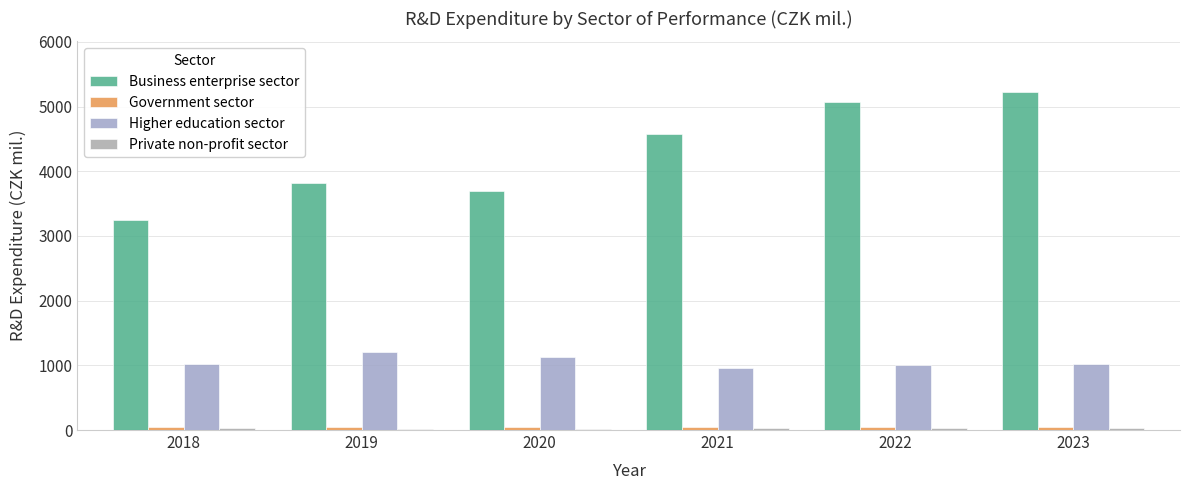

Which series has the largest range (max minus min)?

Business enterprise sector